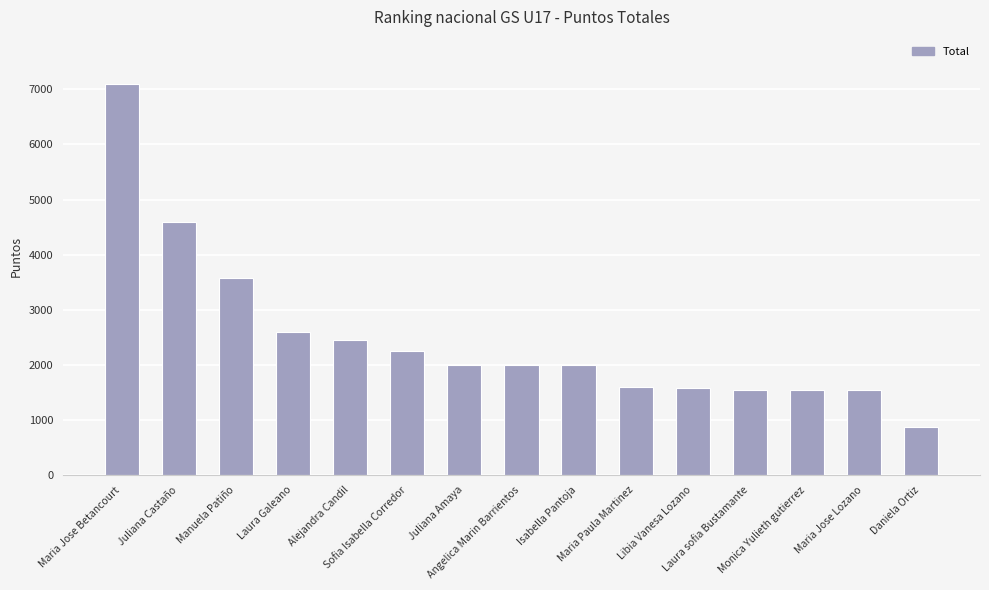

What is the greatest value displayed?

7100